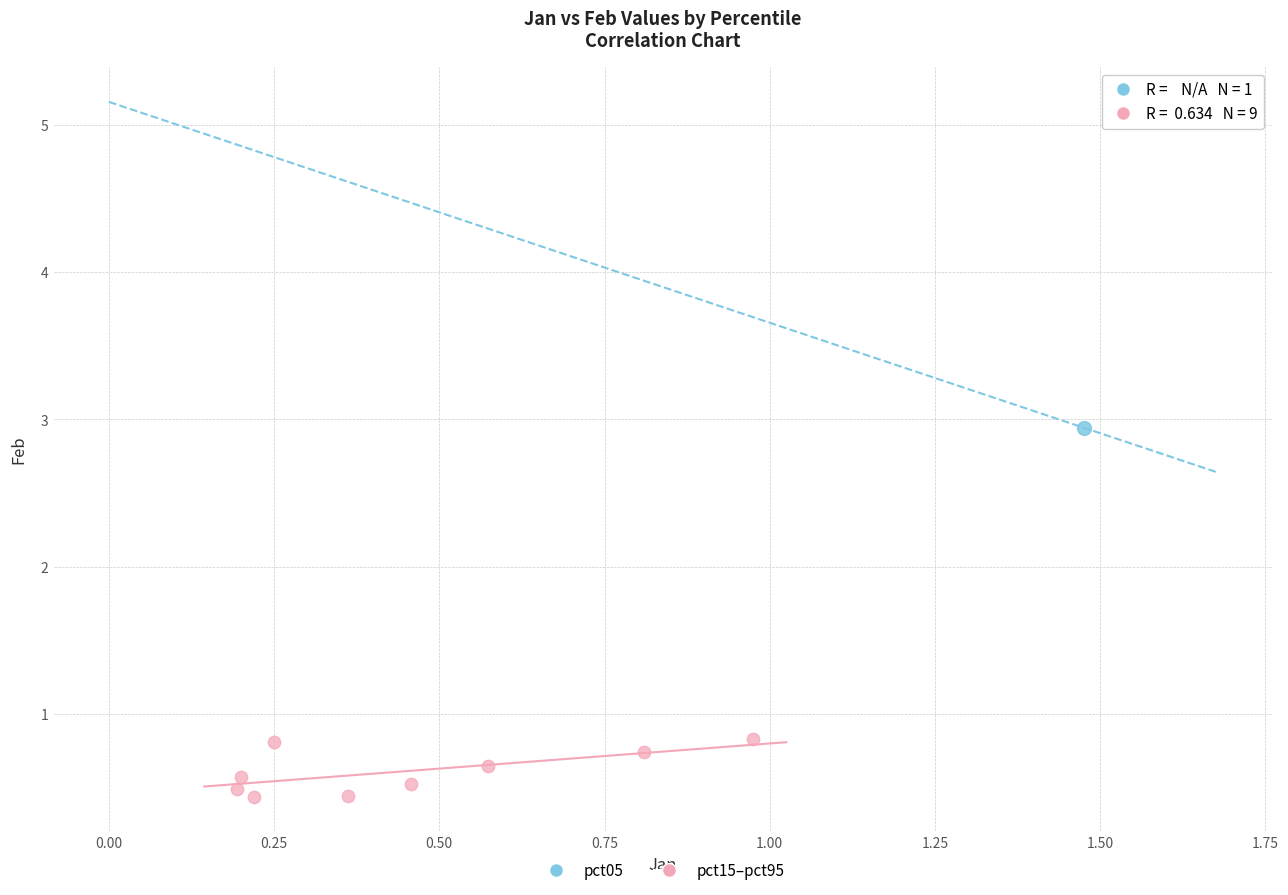

What are all the series names shown in the legend?

pct05, pct15–pct95